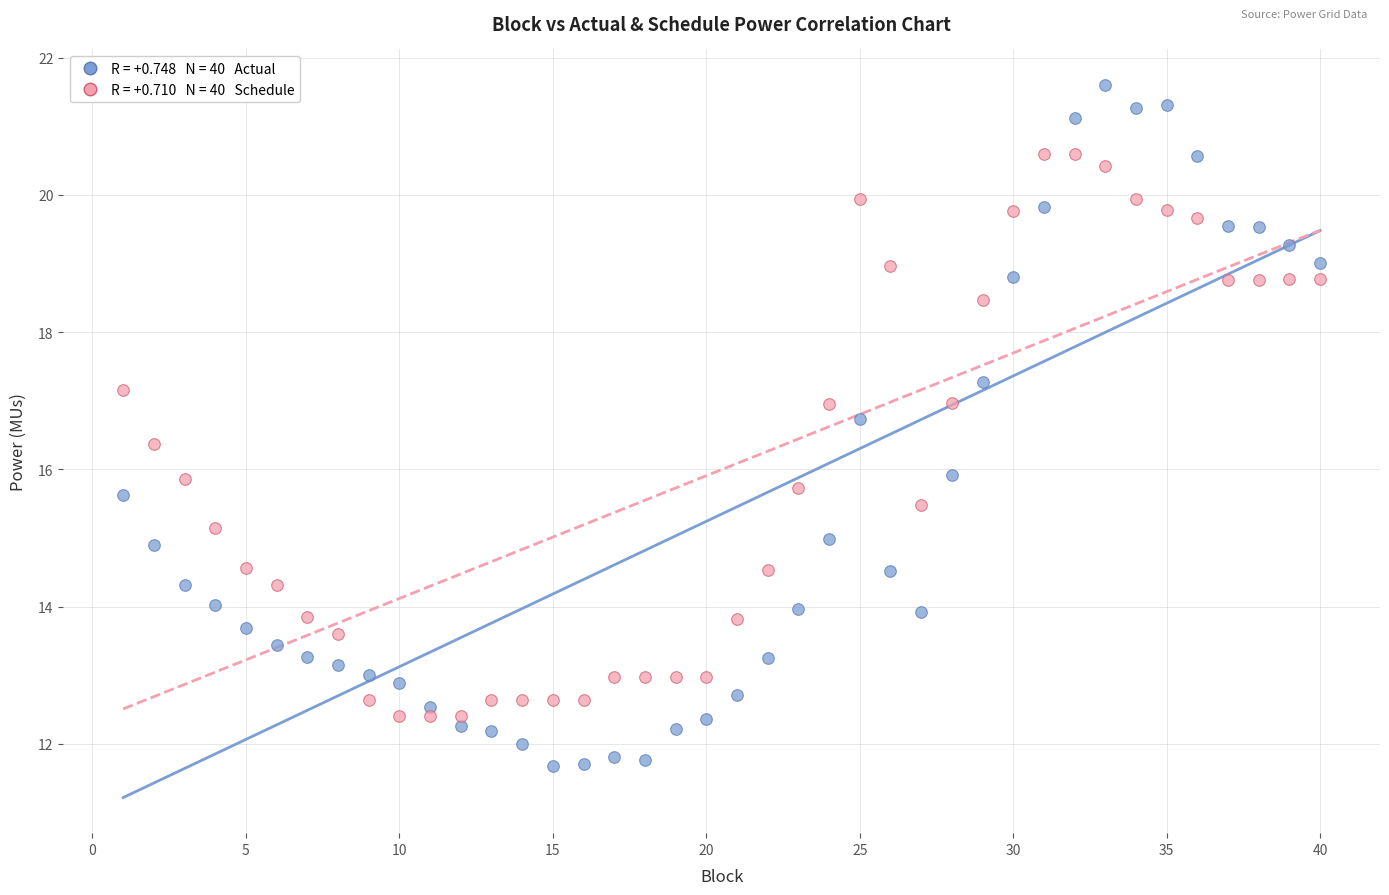

Across all data points, what is the range of X values (max minus min)?

39.0